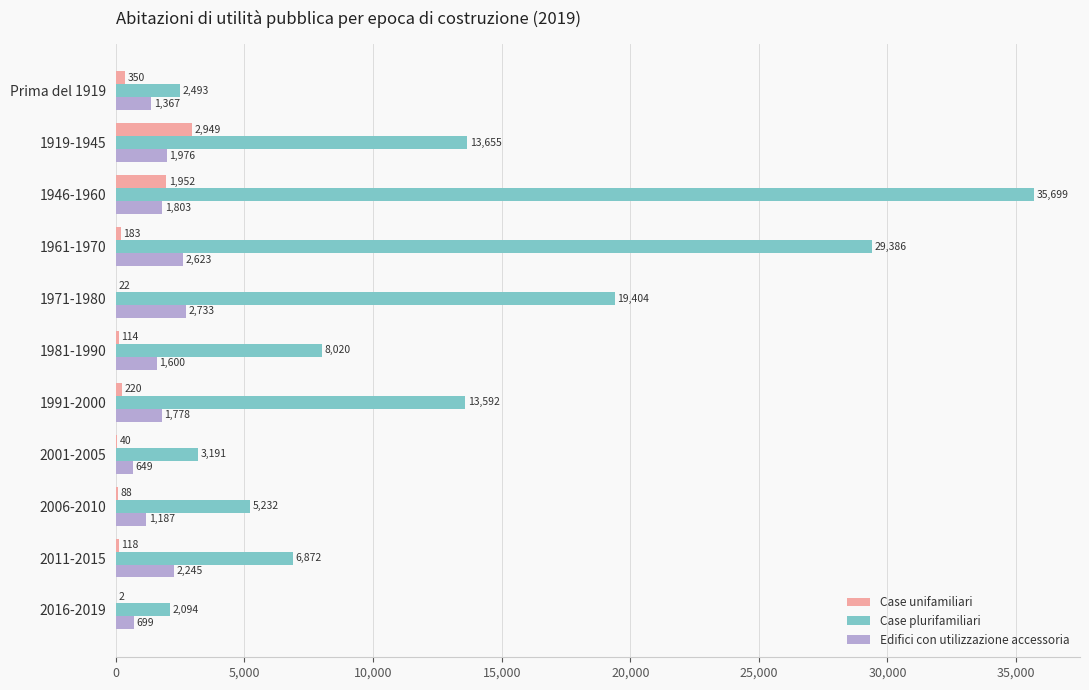

What is the sum of the Edifici con utilizzazione accessoria values at 2016-2019 and 1946-1960?

2502